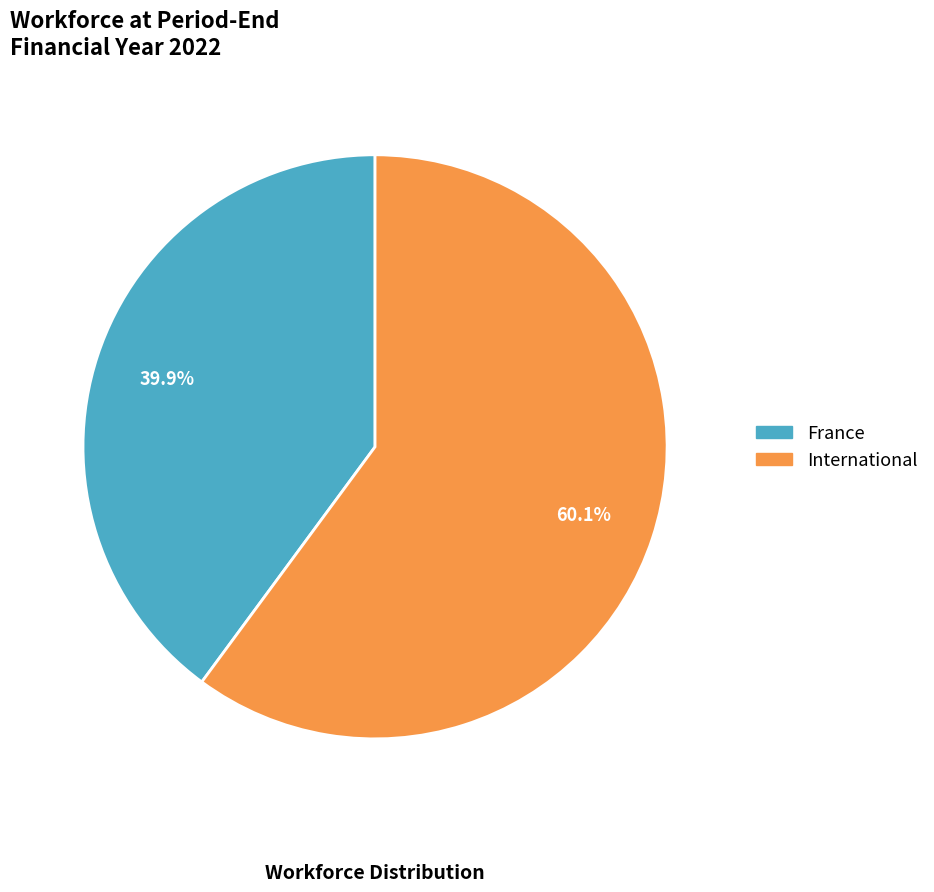

How many segments does this pie chart have?

2